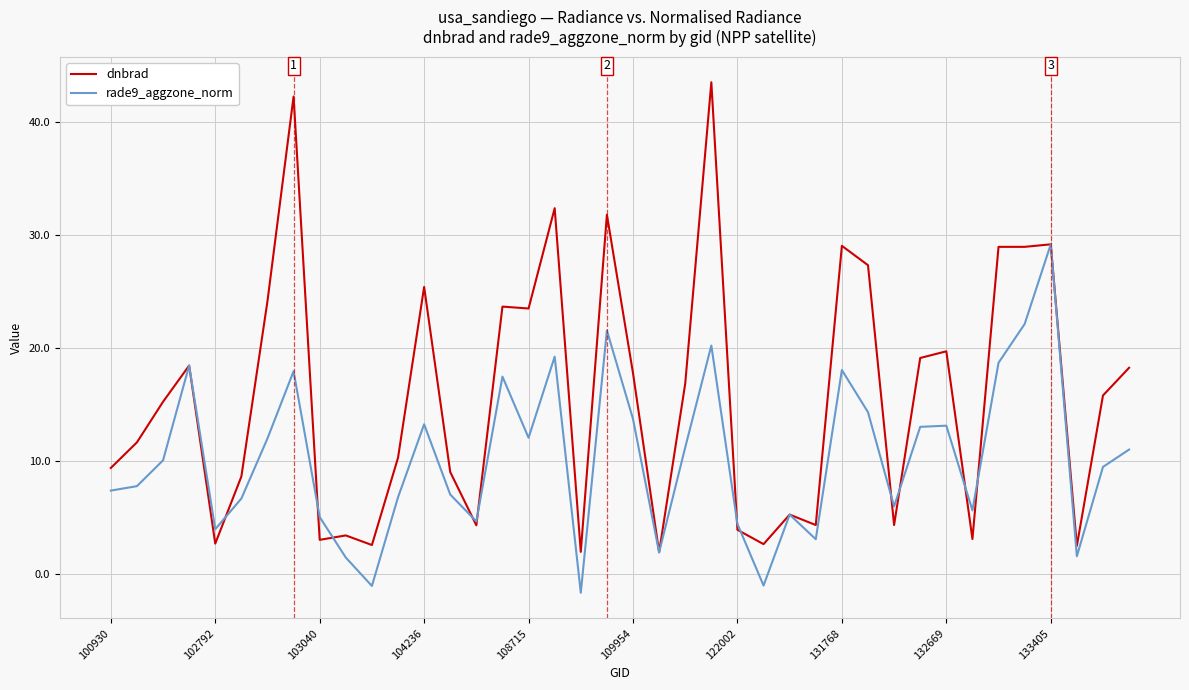

List the series in order of their peak value, lowest first.

rade9_aggzone_norm, dnbrad